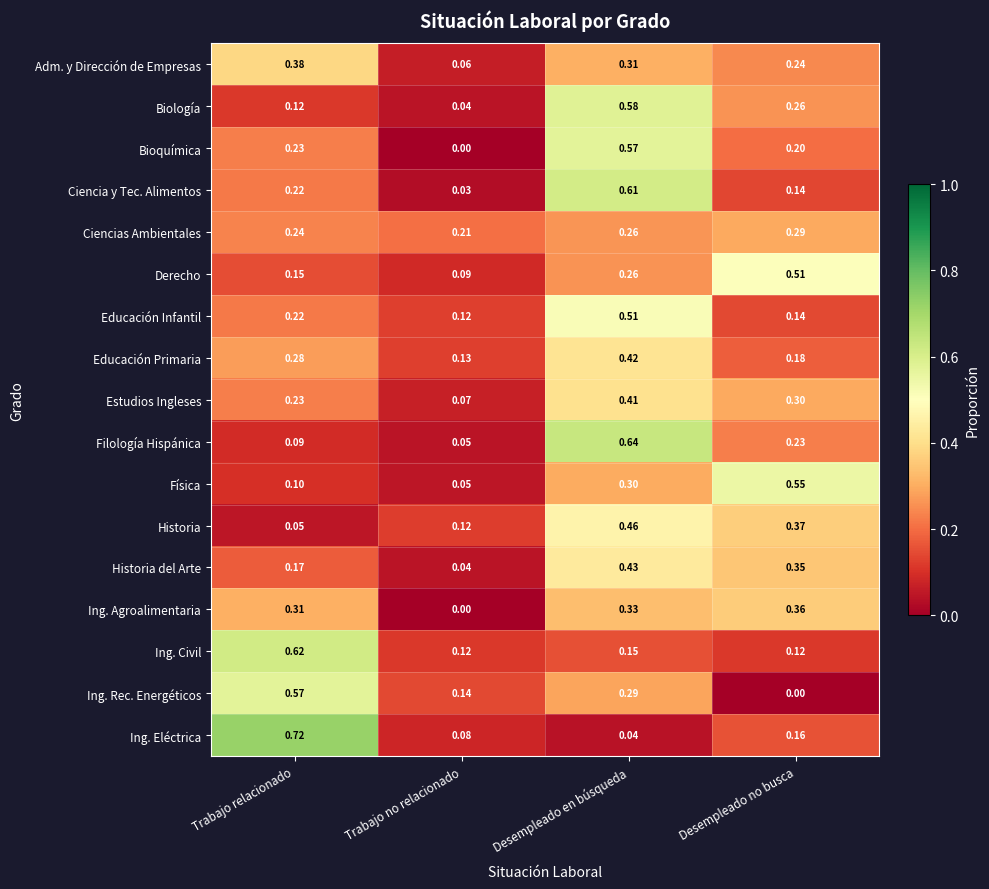

List the labels in order of Bioquímica value, largest first.

Desempleado en búsqueda, Trabajo relacionado, Desempleado no busca, Trabajo no relacionado